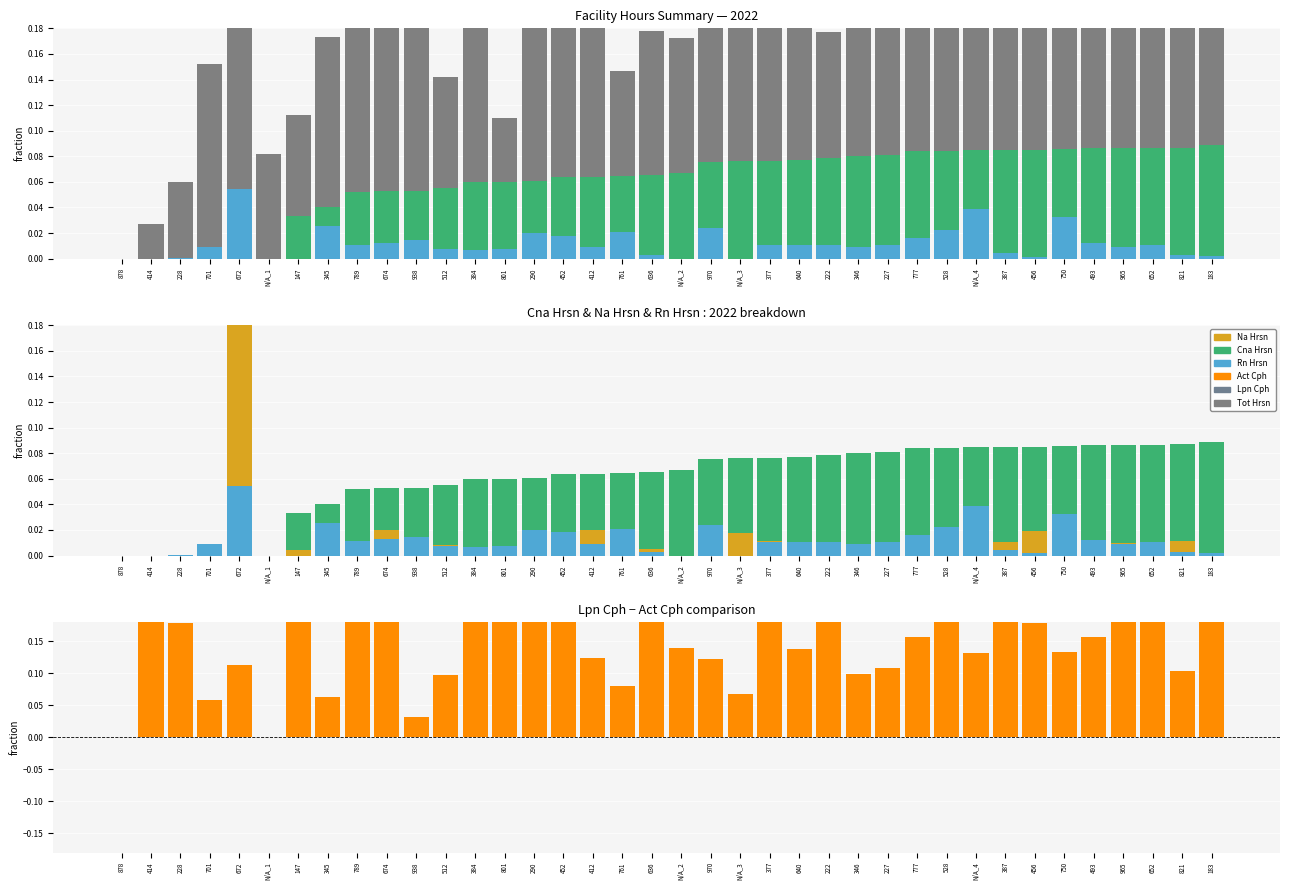

Does the chart contain any negative values?

No